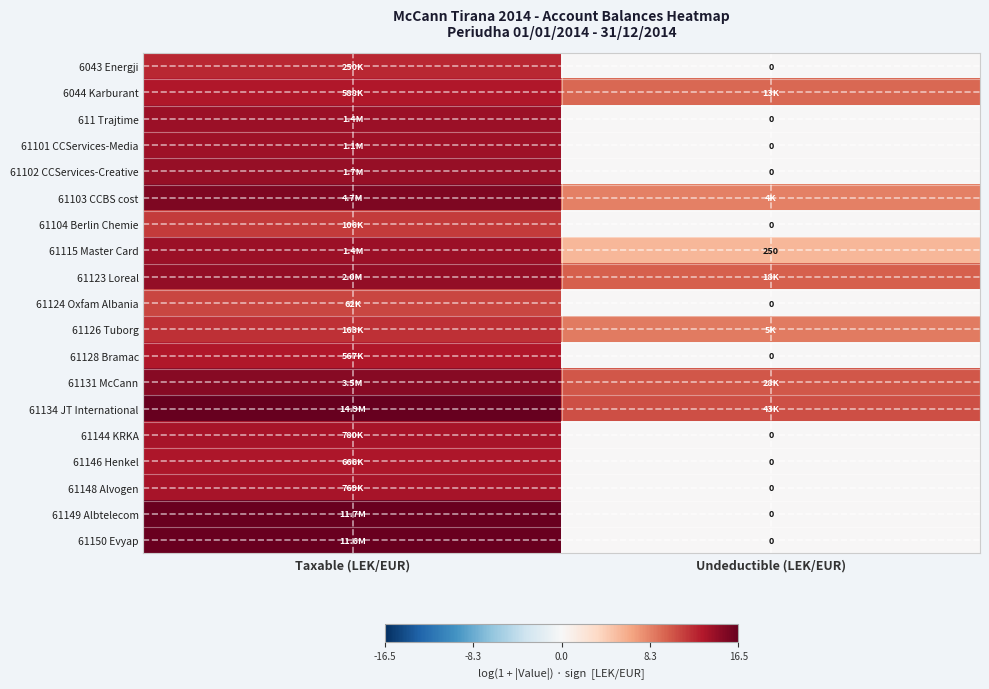

List the labels in order of 61144 KRKA value, largest first.

Taxable (LEK/EUR), Undeductible (LEK/EUR)